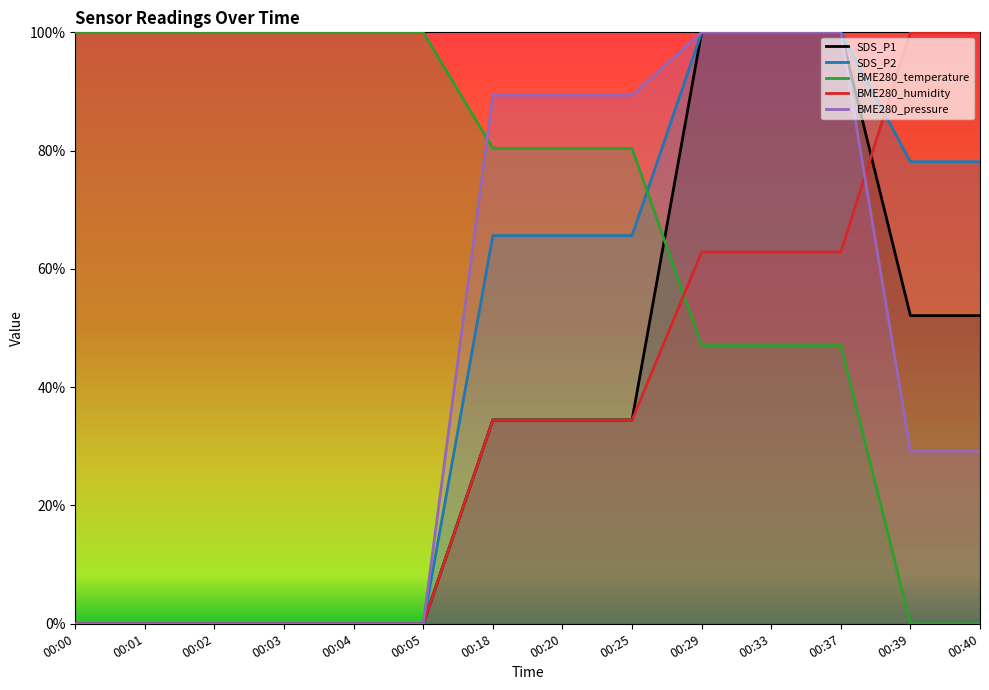

Where do SDS_P2 and BME280_temperature first cross each other?

00:25 and 00:29